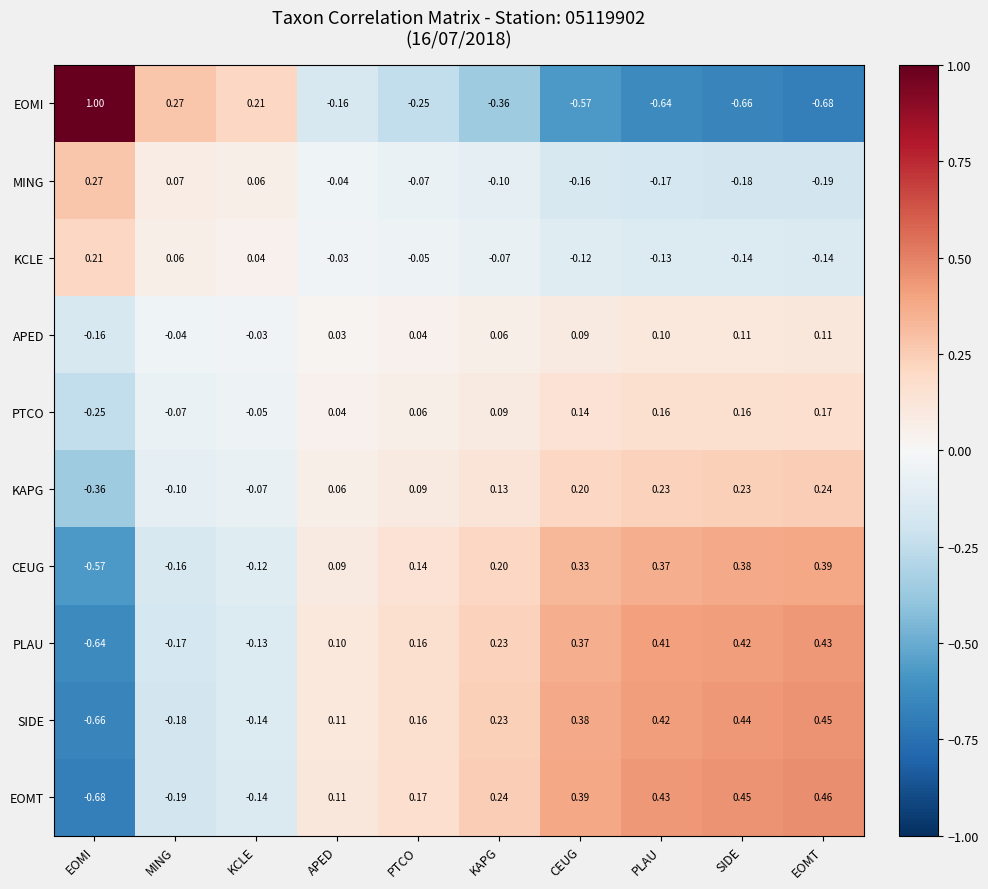

Which series has the widest spread of values?

EOMI